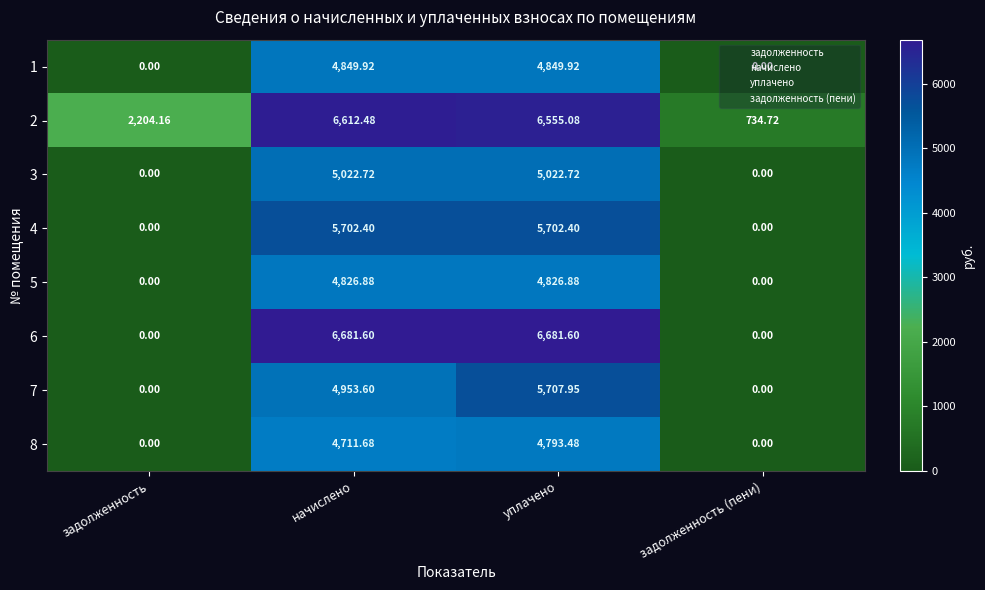

At which category is the sum across all series the highest?

уплачено